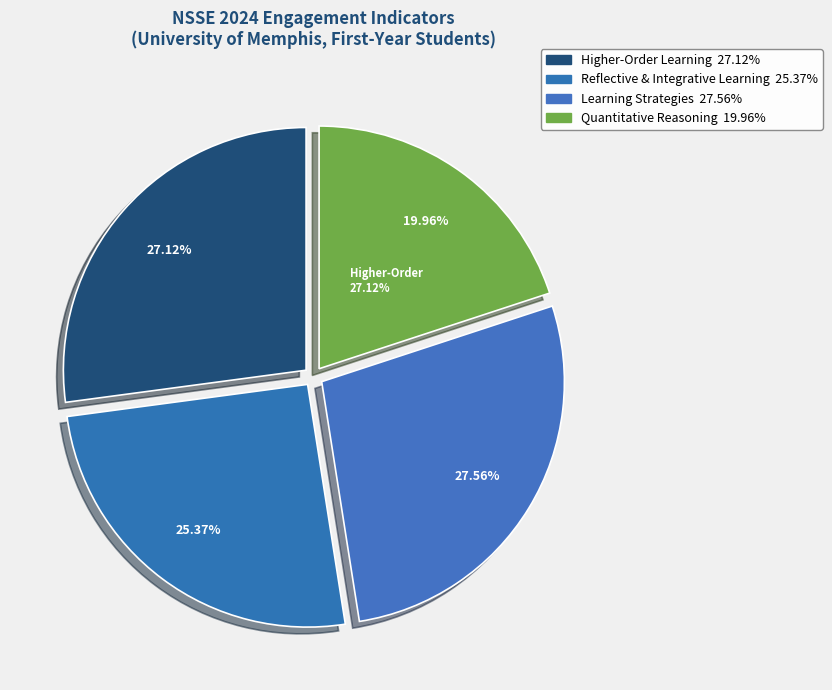

Does Collaborative Learning represent more than half of the total?

No